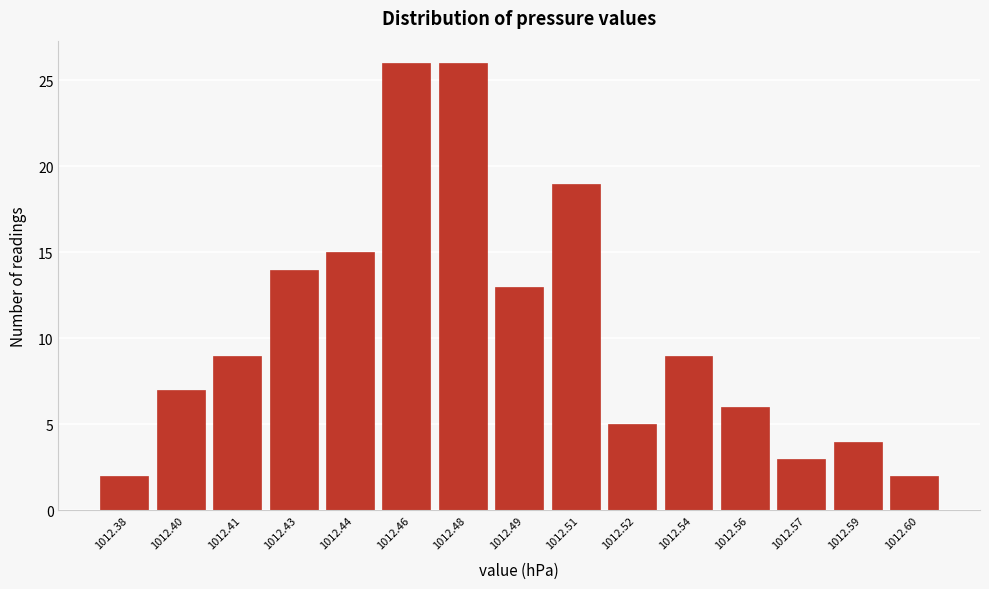

Reading left to right, what are all the values shown in this chart?

1012.38=2	1012.40=7	1012.41=9	1012.43=14	1012.44=15	1012.46=26	1012.48=26	1012.49=13	1012.51=19	1012.52=5	1012.54=9	1012.56=6	1012.57=3	1012.59=4	1012.60=2